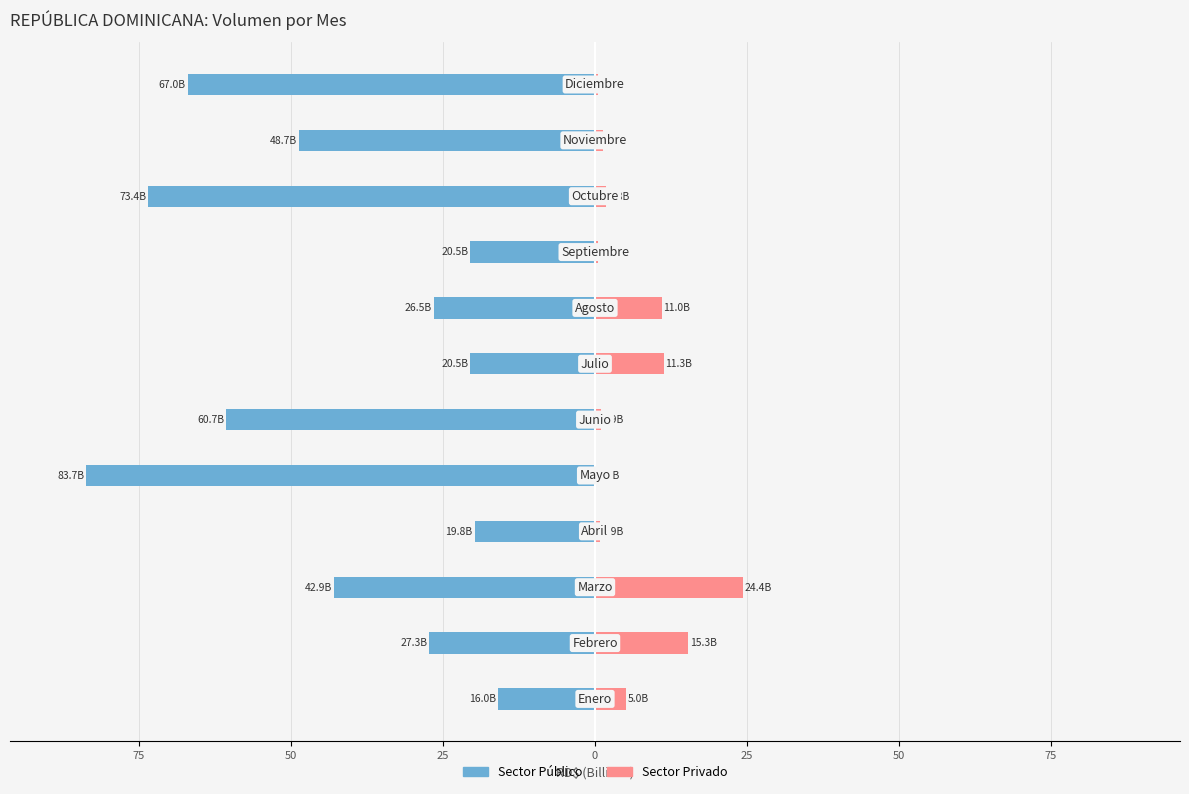

How many data points in Sector Público are less than -27?

7